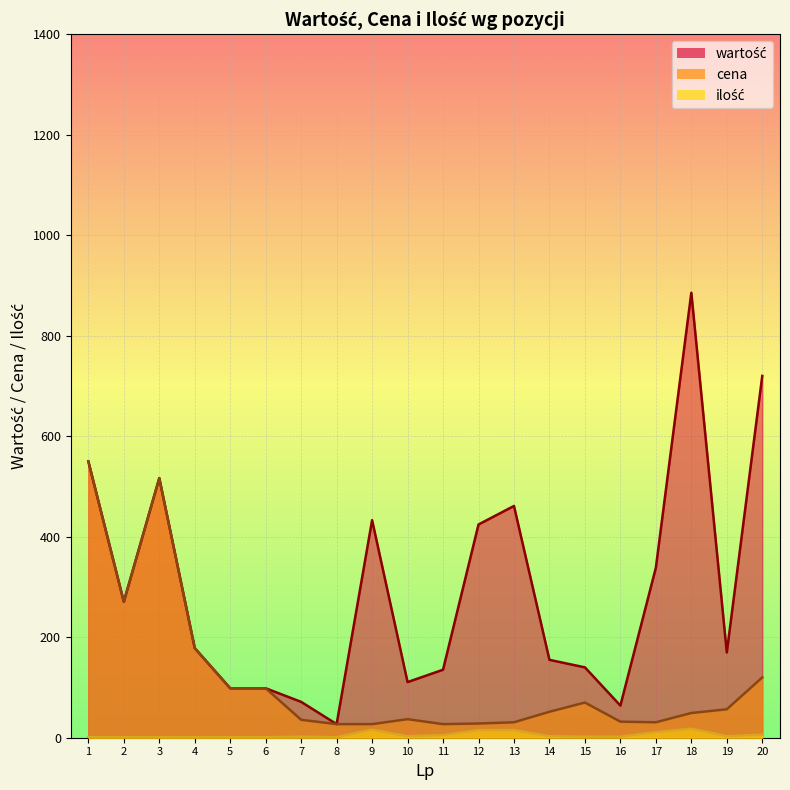

What is the value of the cena point at the 13th from the left?

30.8